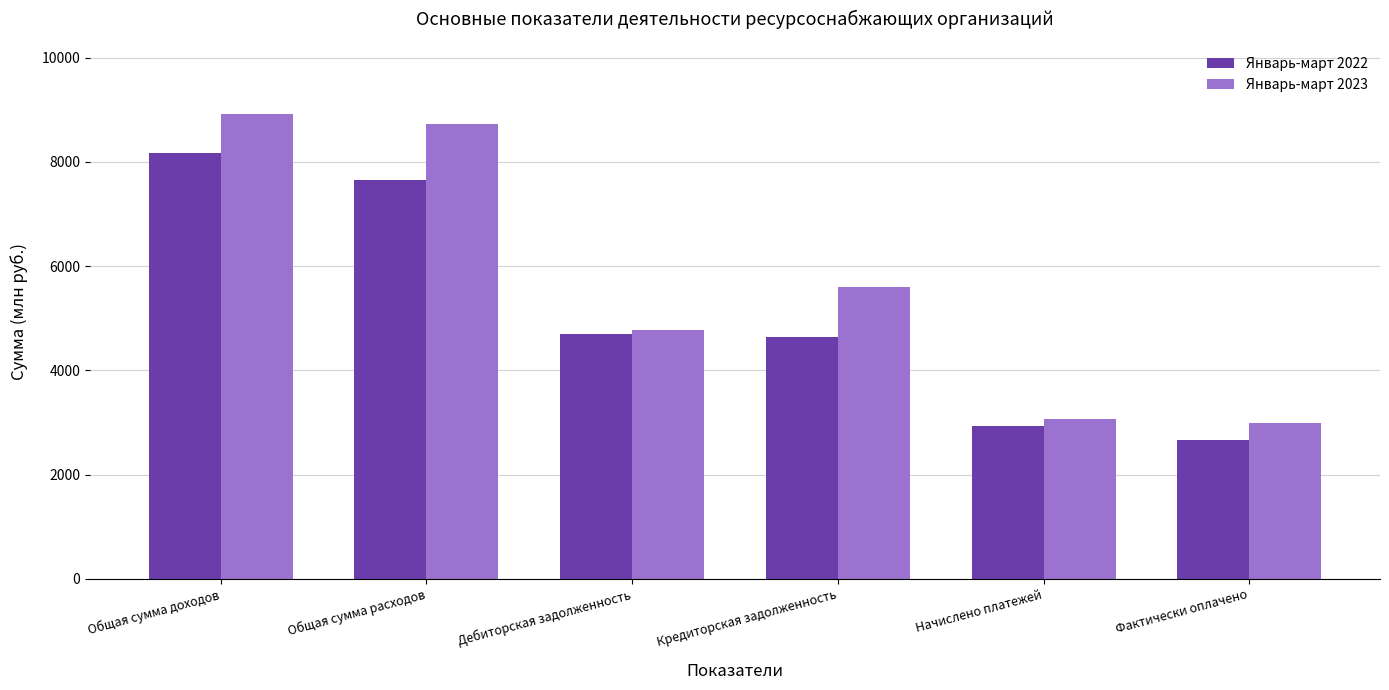

What is the difference between the Январь-март 2023 values at Дебиторская задолженность and Фактически оплачено?

1773.9